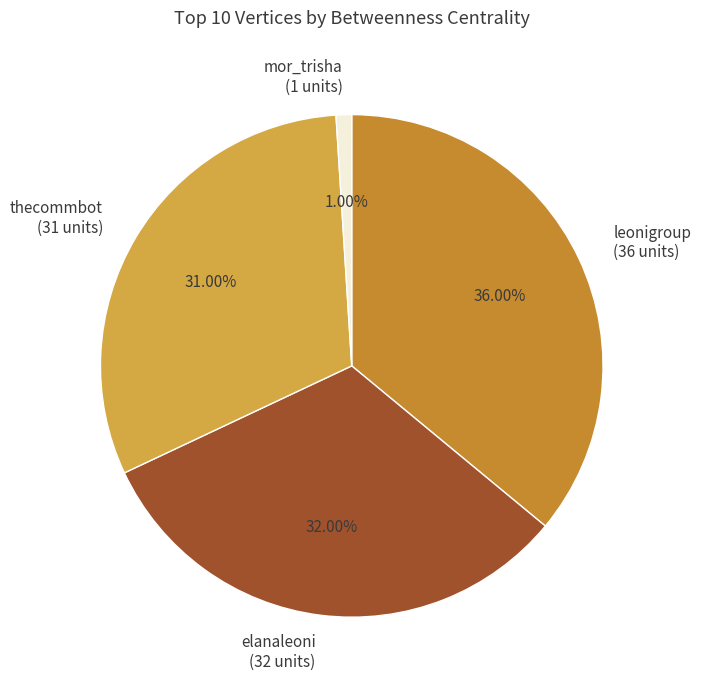

To the nearest percent, what portion does leonigroup represent?

36%